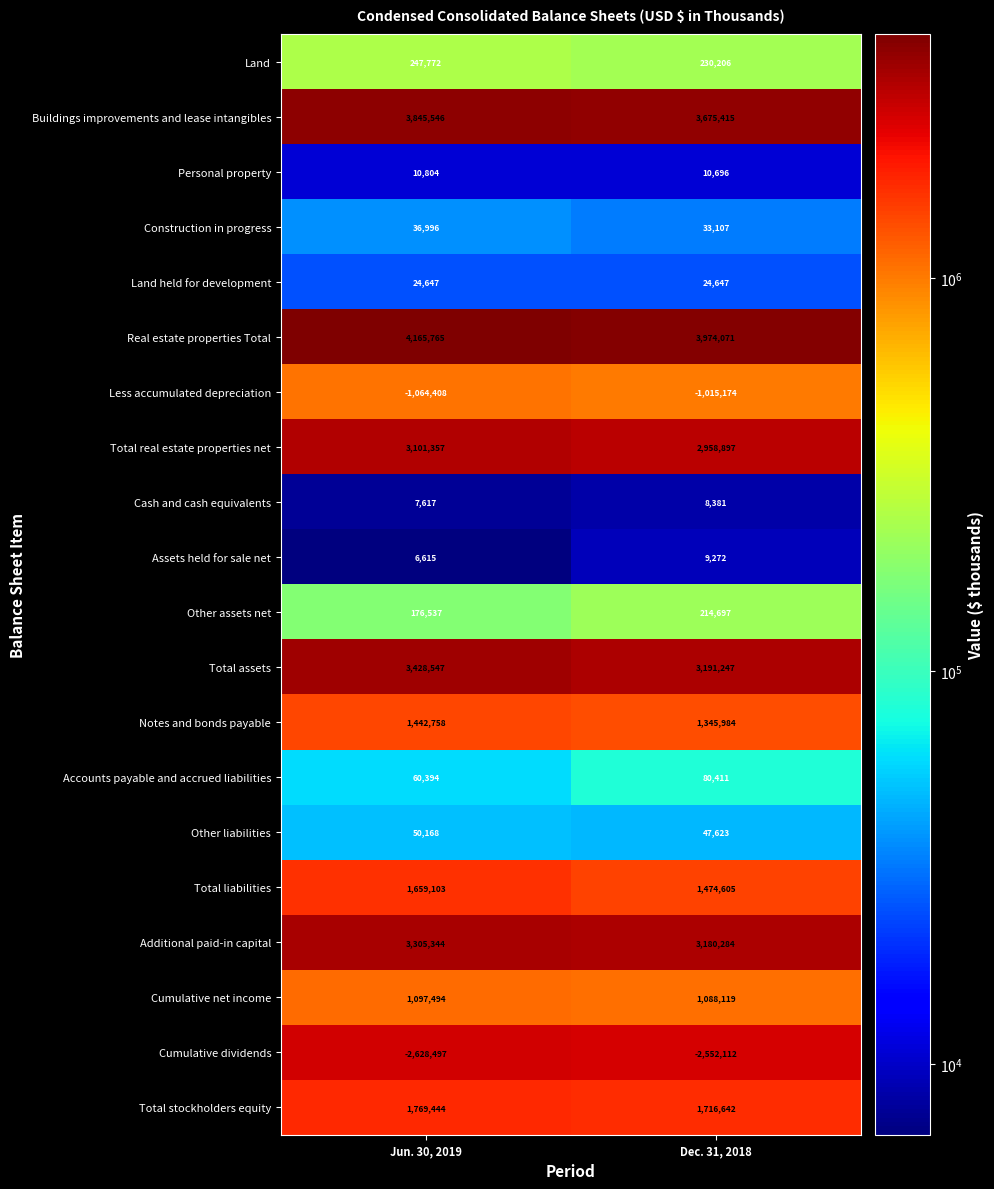

What is the average value of the Total liabilities series?

1566854